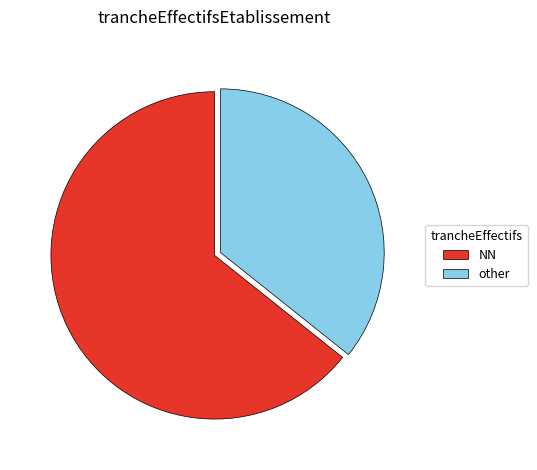

Between NN and other, which is larger?

NN